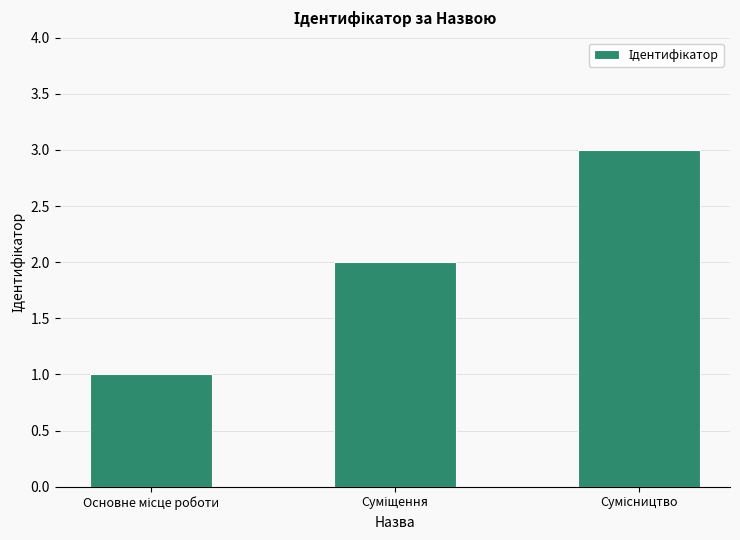

What is the maximum value shown in the chart?

3